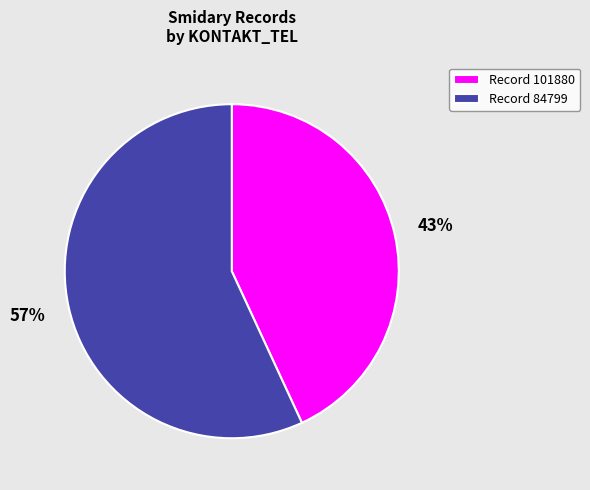

Rank the categories by value from lowest to highest.

Record 101880, Record 84799